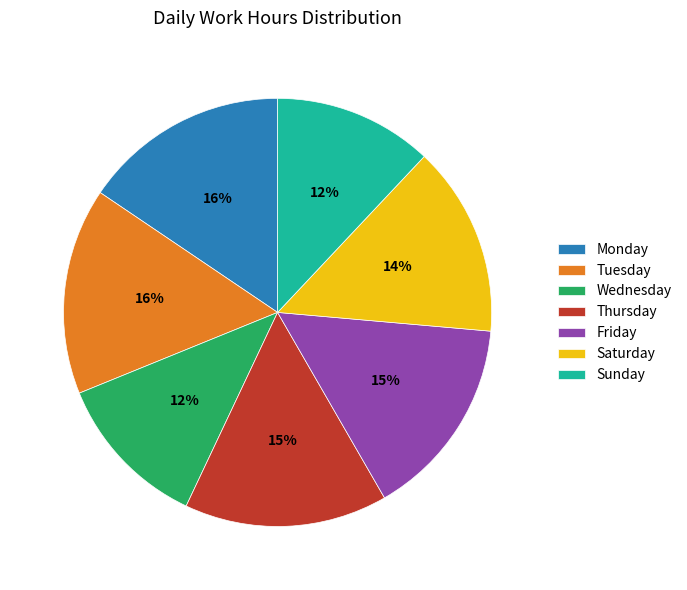

How many slices are in this pie chart?

7